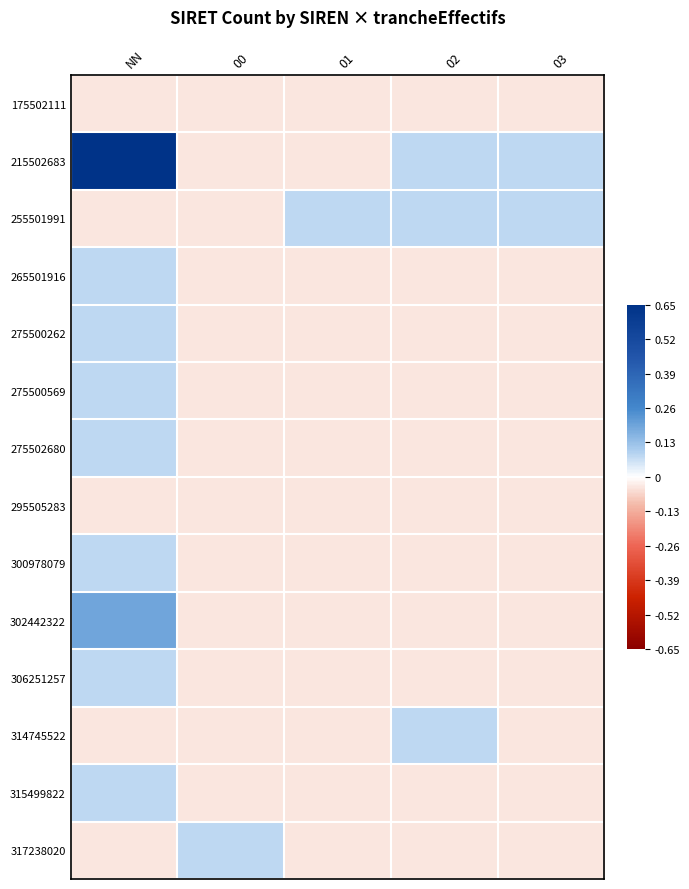

Which series has the largest range (max minus min)?

215502683